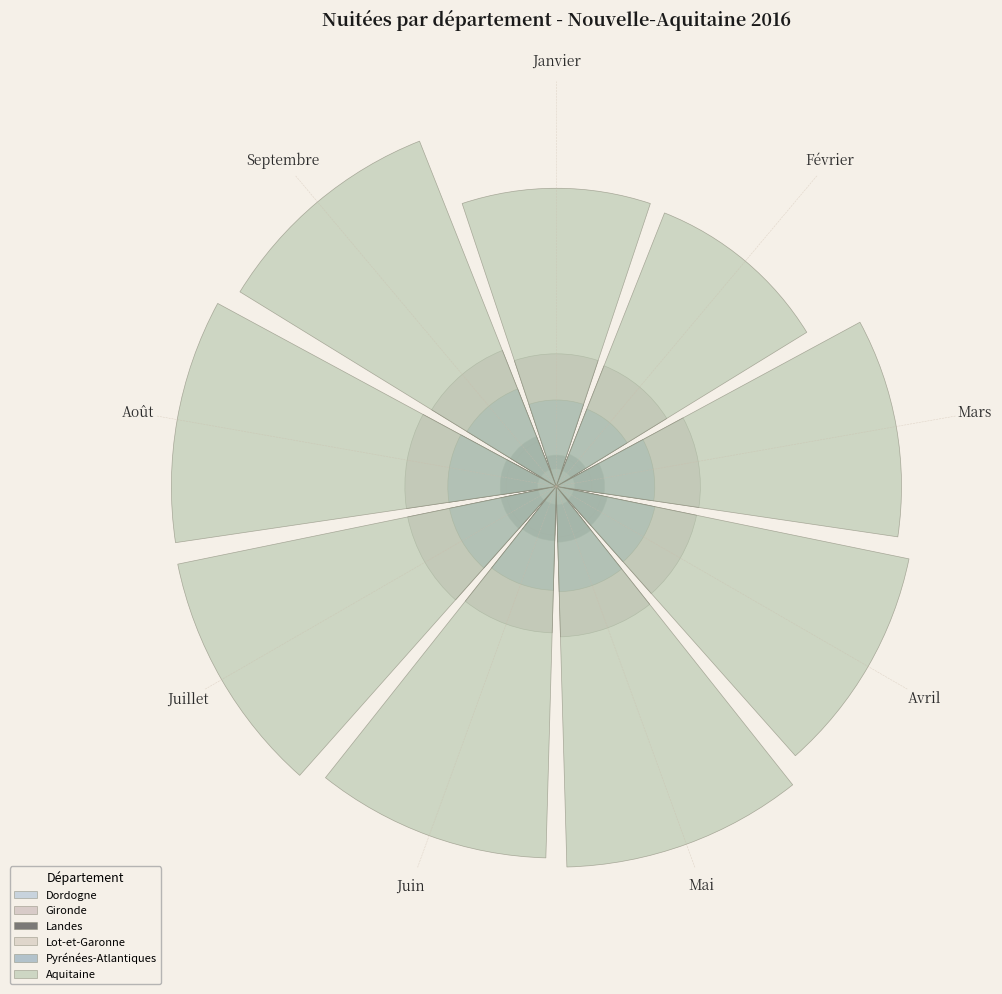

What is the total percentage of Août and Mai?

25.8%